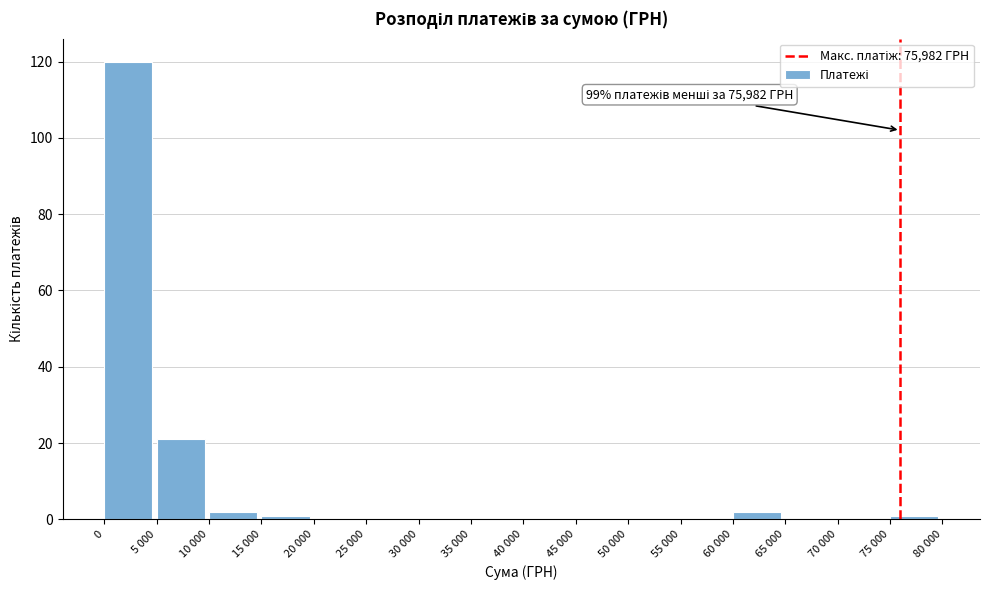

Reading right to left, list all the values displayed in this chart.

75 000=1	70 000=0	65 000=0	60 000=2	55 000=0	50 000=0	45 000=0	40 000=0	35 000=0	30 000=0	25 000=0	20 000=0	15 000=1	10 000=2	5 000=21	0=120